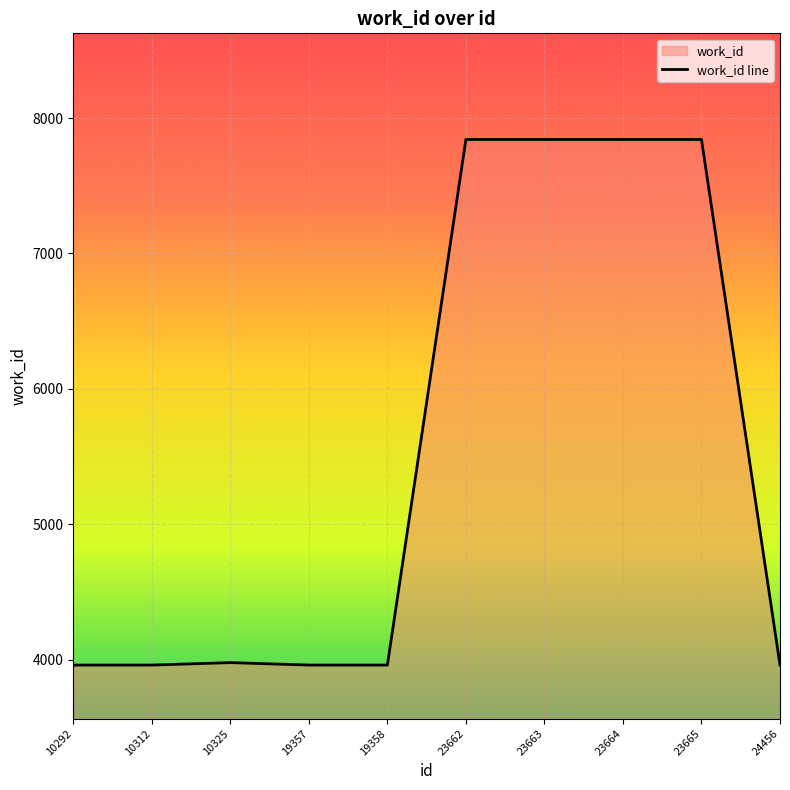

What is the value of the 4th point from the left?

3959